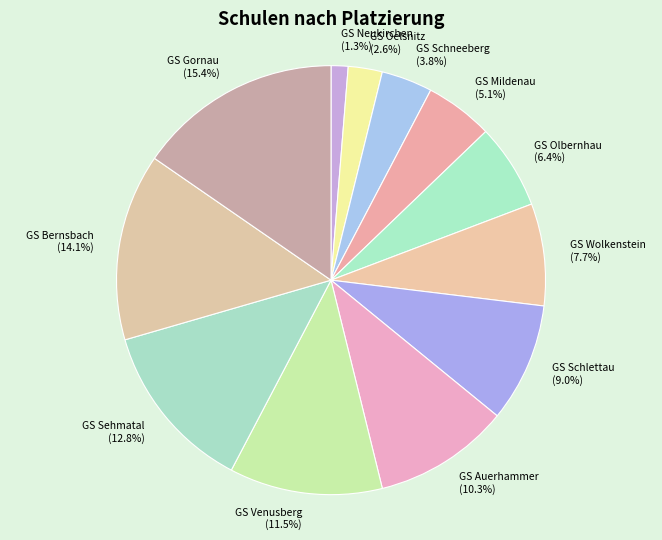

Does any single category account for the majority?

No